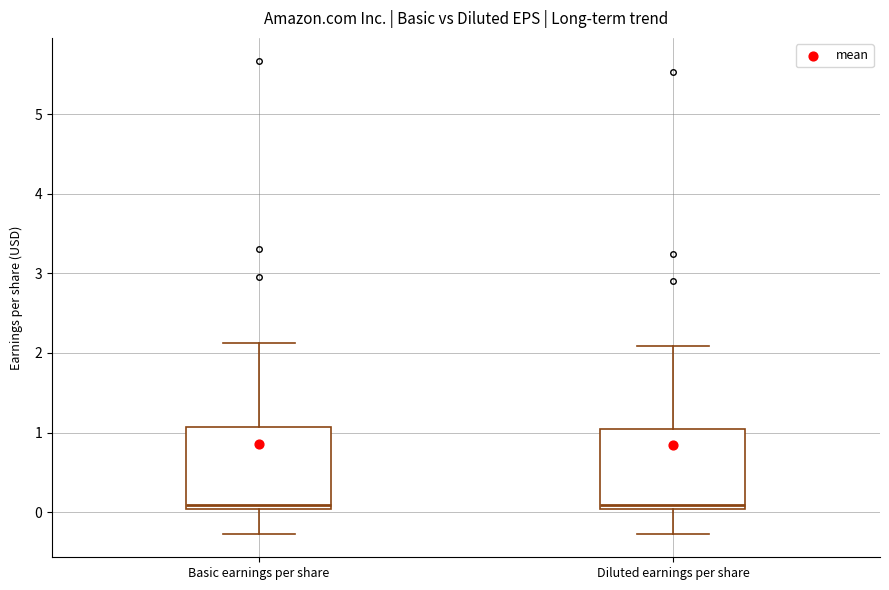

Reading left to right, read every box against the y-axis: the position of its median line, the range the box covers, and the ends of its whiskers. The values are not printed on the chart, so give them approximately, as read against the axis.

Basic earnings per share: median 0.1, box 0.0 to 1.1, whiskers -0.3 to 2.1
Diluted earnings per share: median 0.1, box 0.0 to 1.0, whiskers -0.3 to 2.1